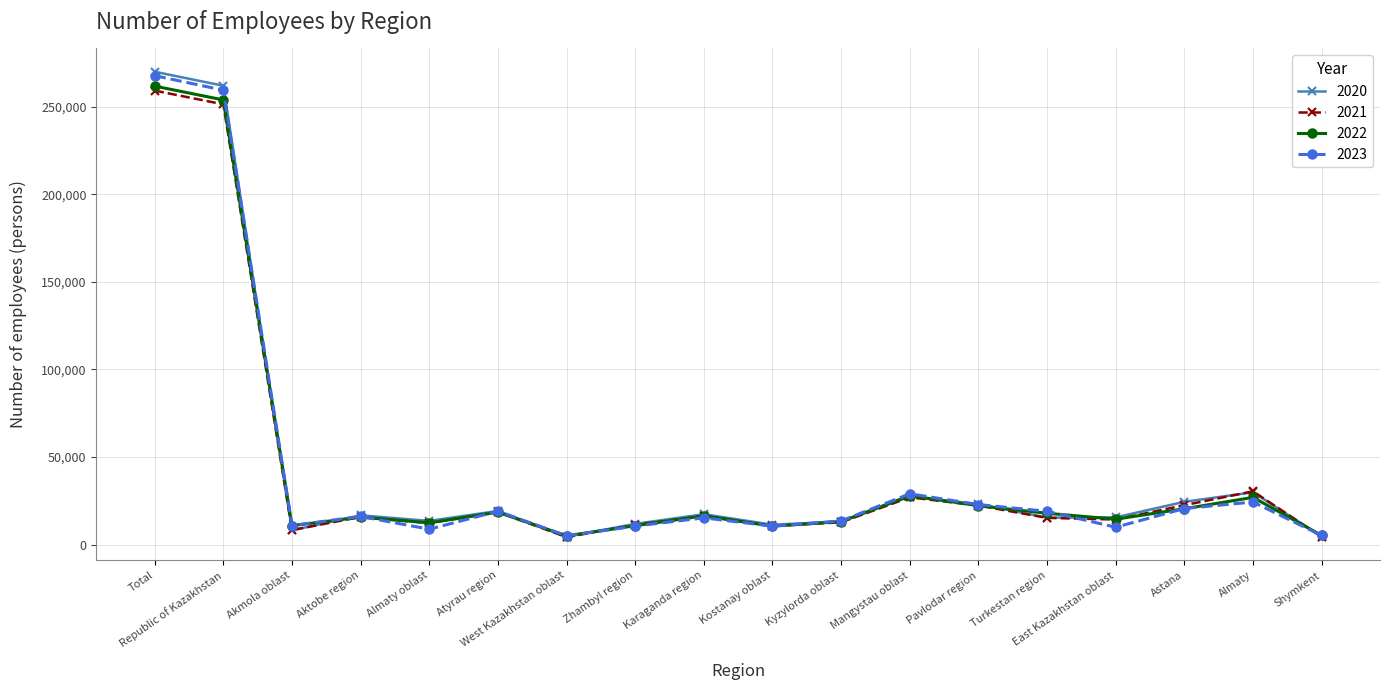

Which series changed the most between Total and Astana?

2023